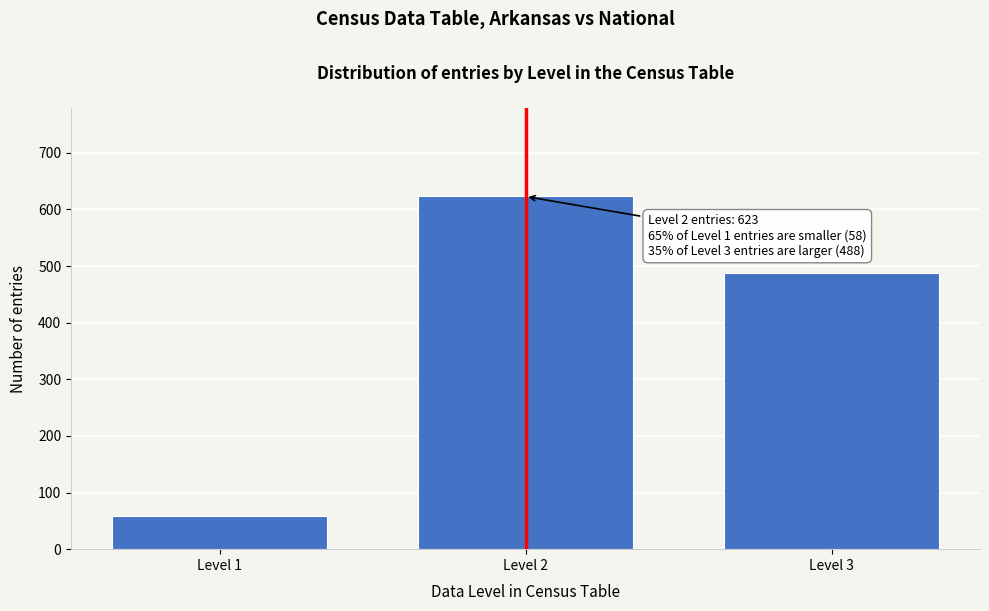

Reading left to right, what are all the values shown in this chart?

Level 1=58	Level 2=623	Level 3=488